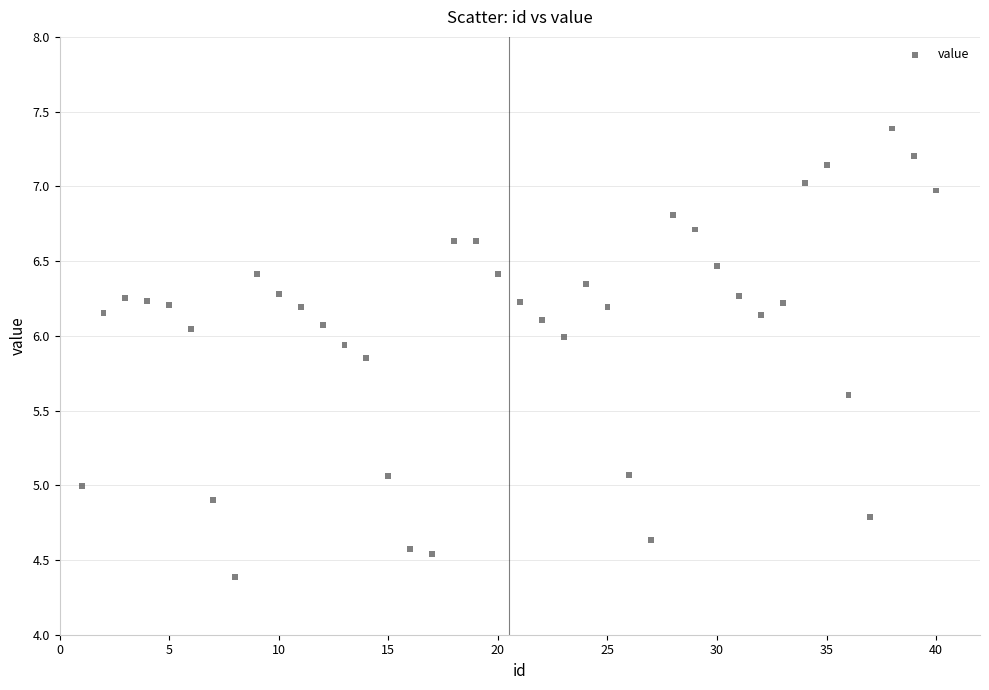

What is the range of X values (max minus min)?

39.0